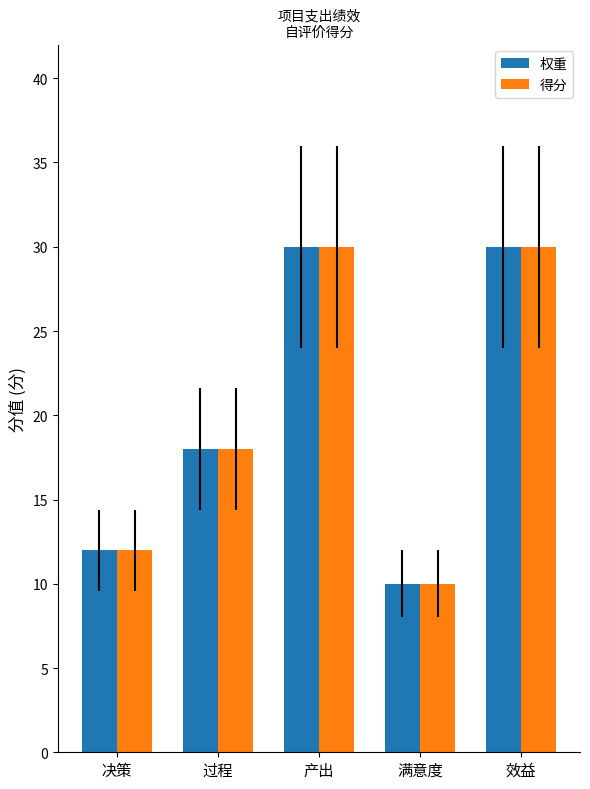

At which category does the chart reach its minimum across all series?

满意度